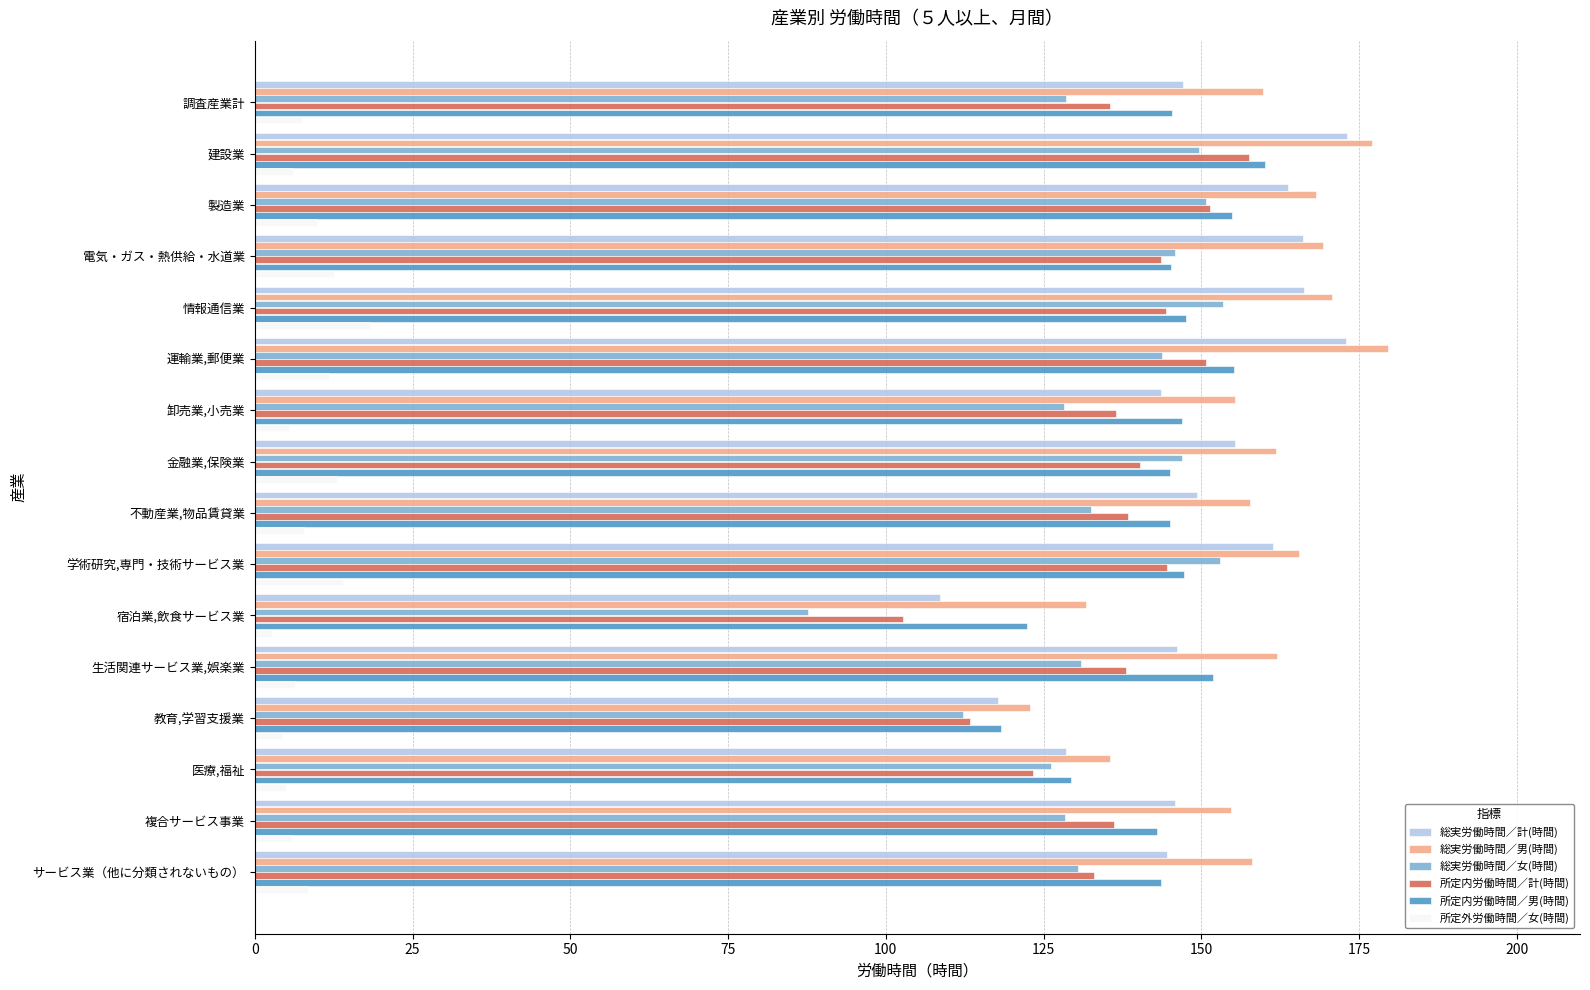

What is the greatest value displayed?

179.6